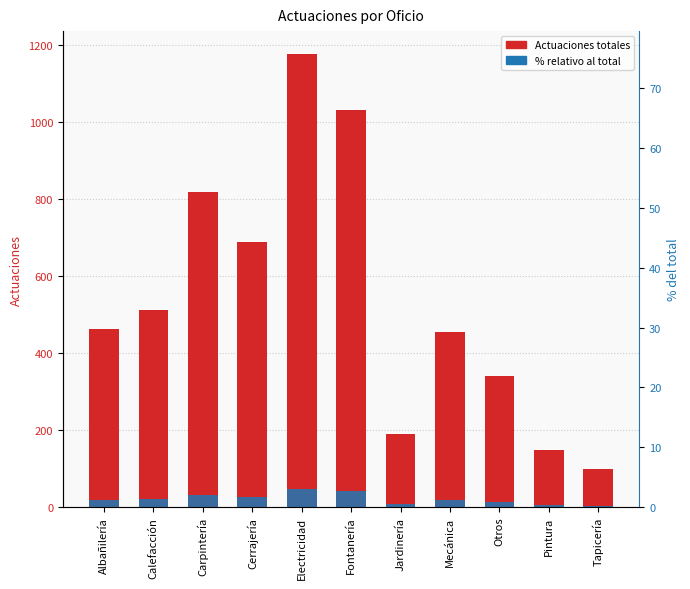

The value of % relativo at Jardinería is 7.6. True or false?

True